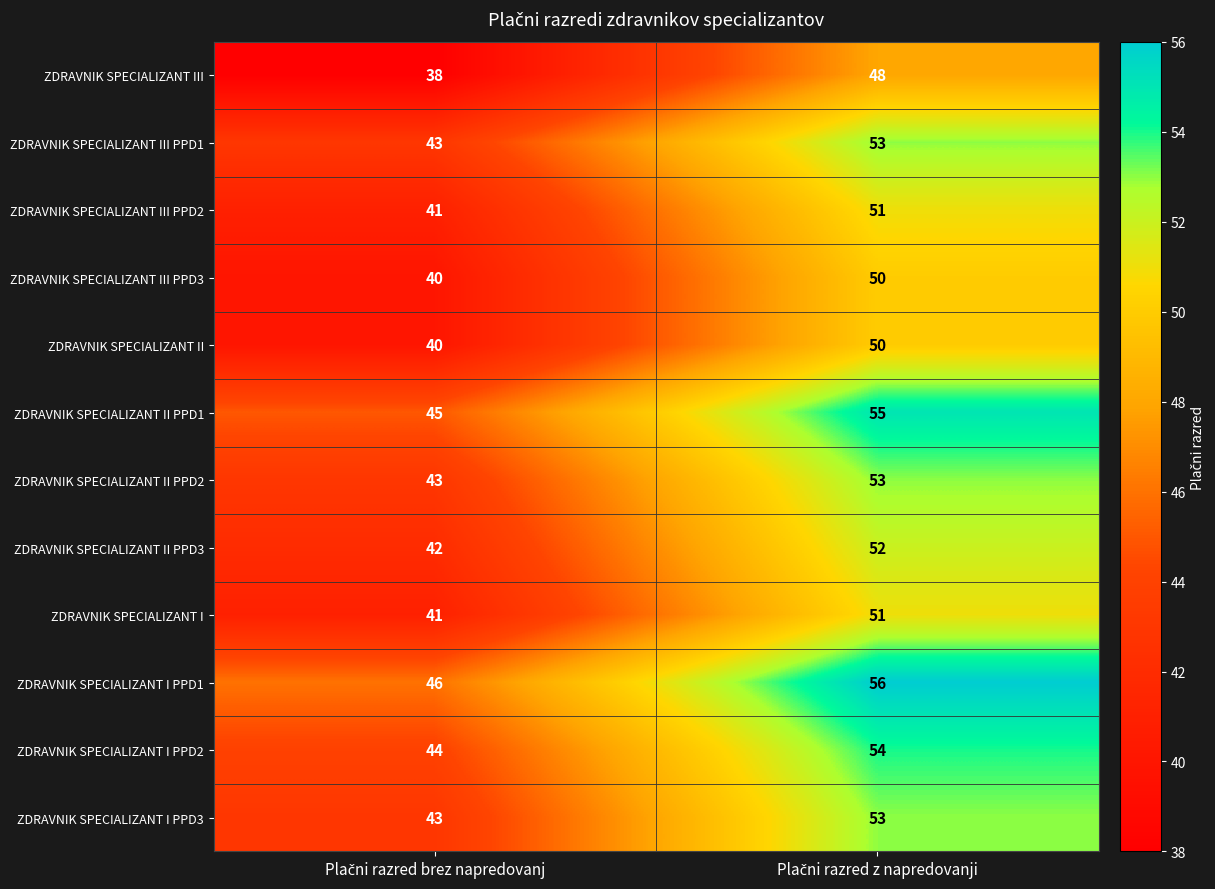

Reading left to right, what are all the values shown in this chart?

ZDRAVNIK SPECIALIZANT III: 38	48
ZDRAVNIK SPECIALIZANT III PPD1: 43	53
ZDRAVNIK SPECIALIZANT III PPD2: 41	51
ZDRAVNIK SPECIALIZANT III PPD3: 40	50
ZDRAVNIK SPECIALIZANT II: 40	50
ZDRAVNIK SPECIALIZANT II PPD1: 45	55
ZDRAVNIK SPECIALIZANT II PPD2: 43	53
ZDRAVNIK SPECIALIZANT II PPD3: 42	52
ZDRAVNIK SPECIALIZANT I: 41	51
ZDRAVNIK SPECIALIZANT I PPD1: 46	56
ZDRAVNIK SPECIALIZANT I PPD2: 44	54
ZDRAVNIK SPECIALIZANT I PPD3: 43	53